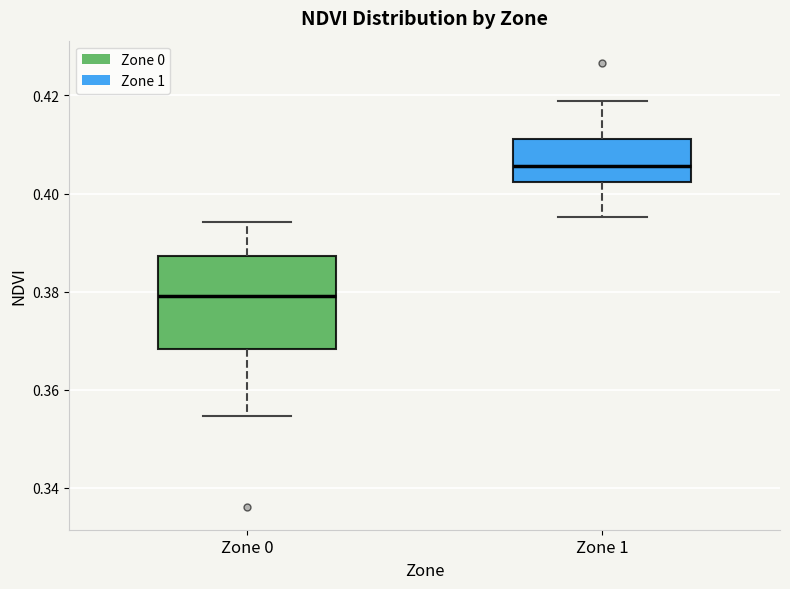

Where is the upper edge of the box for Zone 0 on the y-axis? The values are not printed on the chart, so give them approximately, as read against the axis.

0.388